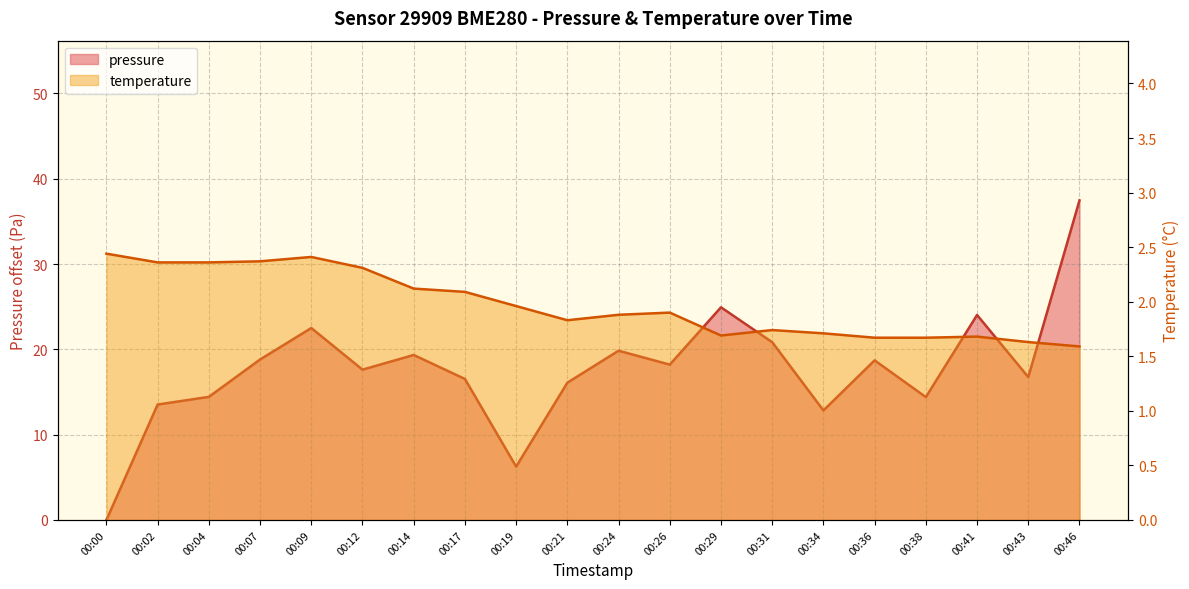

True or false: temperature and pressure intersect in this chart.

True